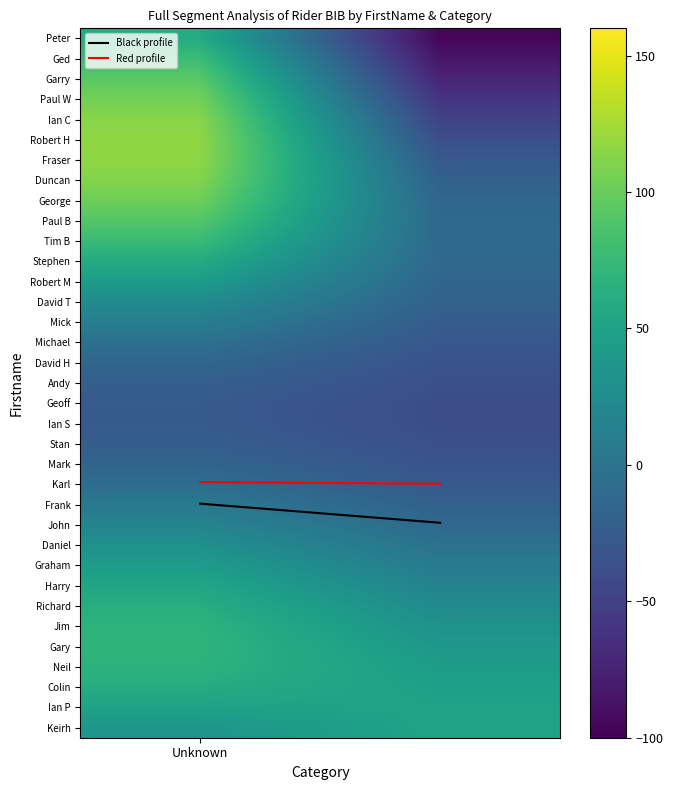

What is the greatest value displayed?

116.7